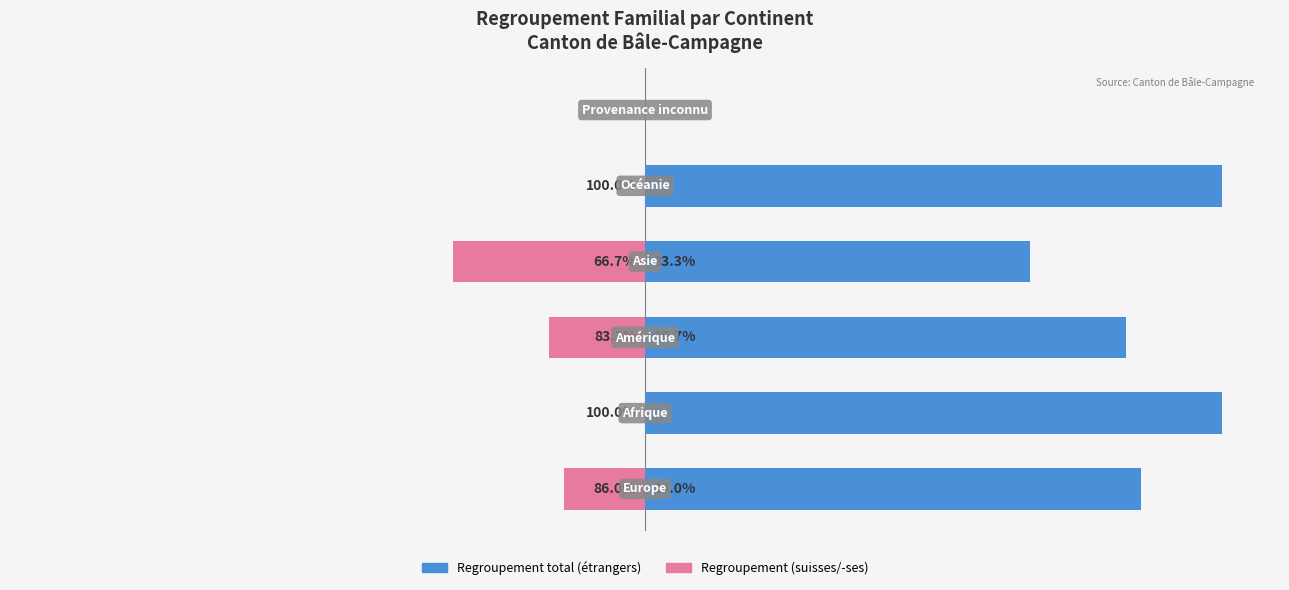

How many values in the Regroupement total (étrangers) series are below 85?

3